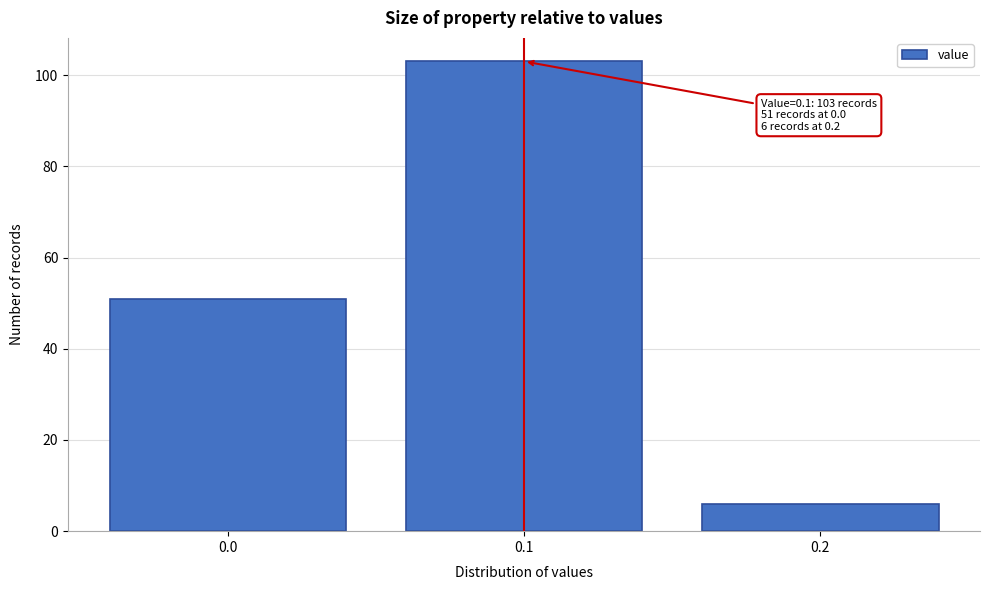

Over which range of the x-axis is the bar tallest?

0.05 to 0.15